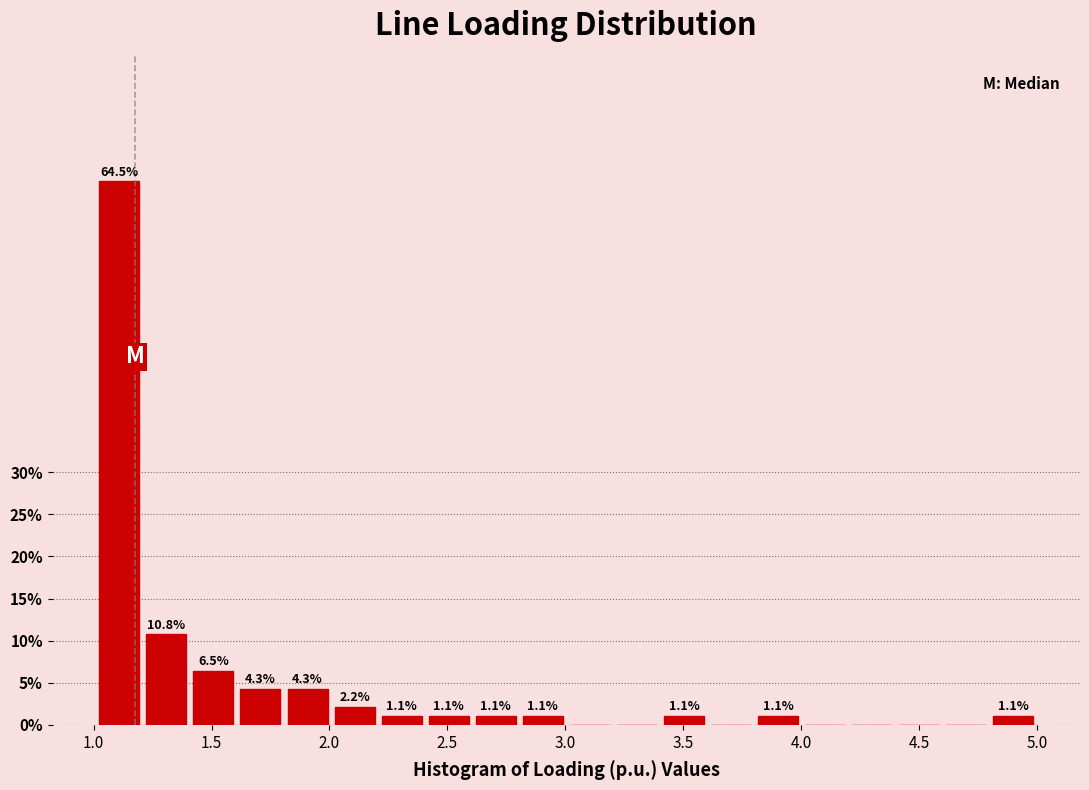

Around what value on the x-axis is the tallest bar? Give the approximate position of its centre, as read against the axis.

1.10